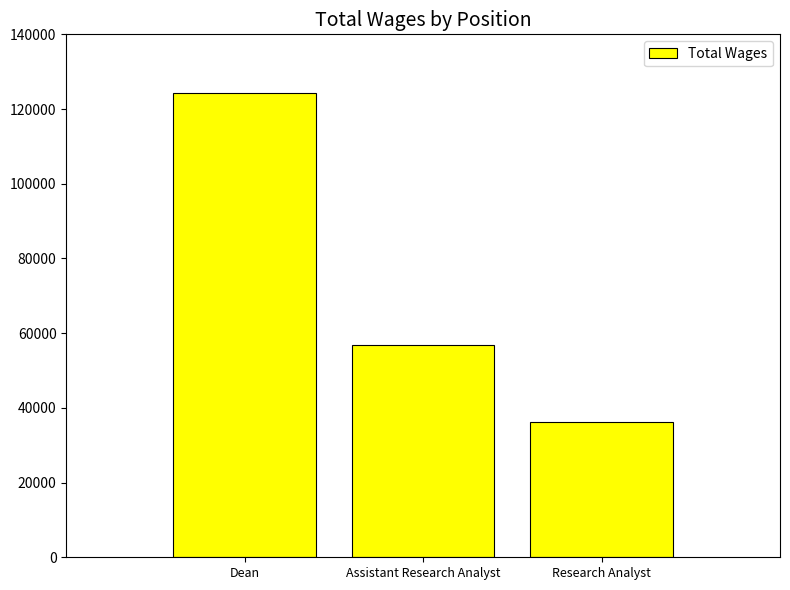

What is the smallest value displayed?

36338